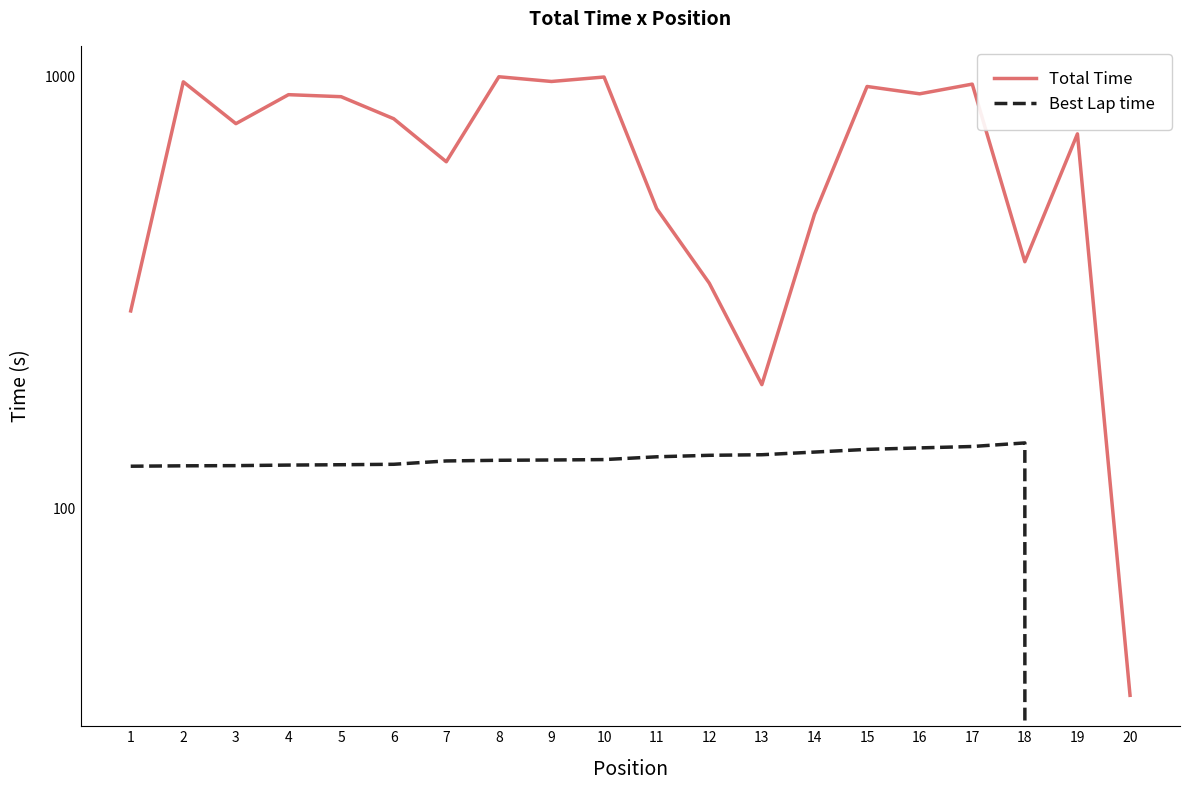

The Total Time series shows 454.3 at 16. True or false?

False